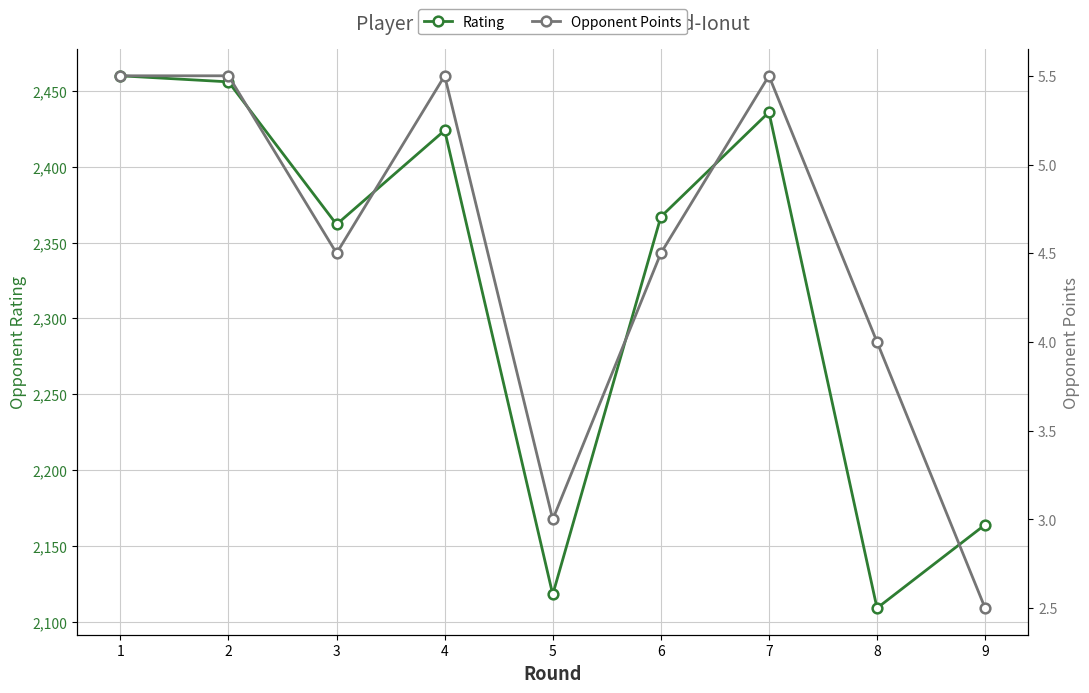

What is the highest value of the Rating series?

2460